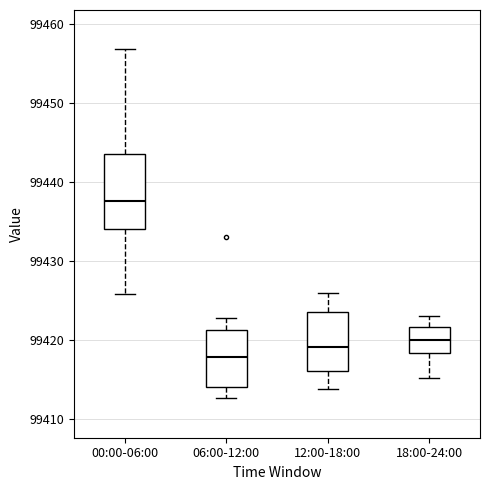

Reading left to right, transcribe this box plot: for each box, give where its median line is, the range the box spans, and where its two whiskers end, as read against the y-axis. The values are not printed on the chart, so give them approximately, as read against the axis.

00:00-06:00: median 99438, box 99434 to 99444, whiskers 99426 to 99457
06:00-12:00: median 99418, box 99414 to 99421, whiskers 99413 to 99423
12:00-18:00: median 99419, box 99416 to 99424, whiskers 99414 to 99426
18:00-24:00: median 99420, box 99418 to 99422, whiskers 99415 to 99423